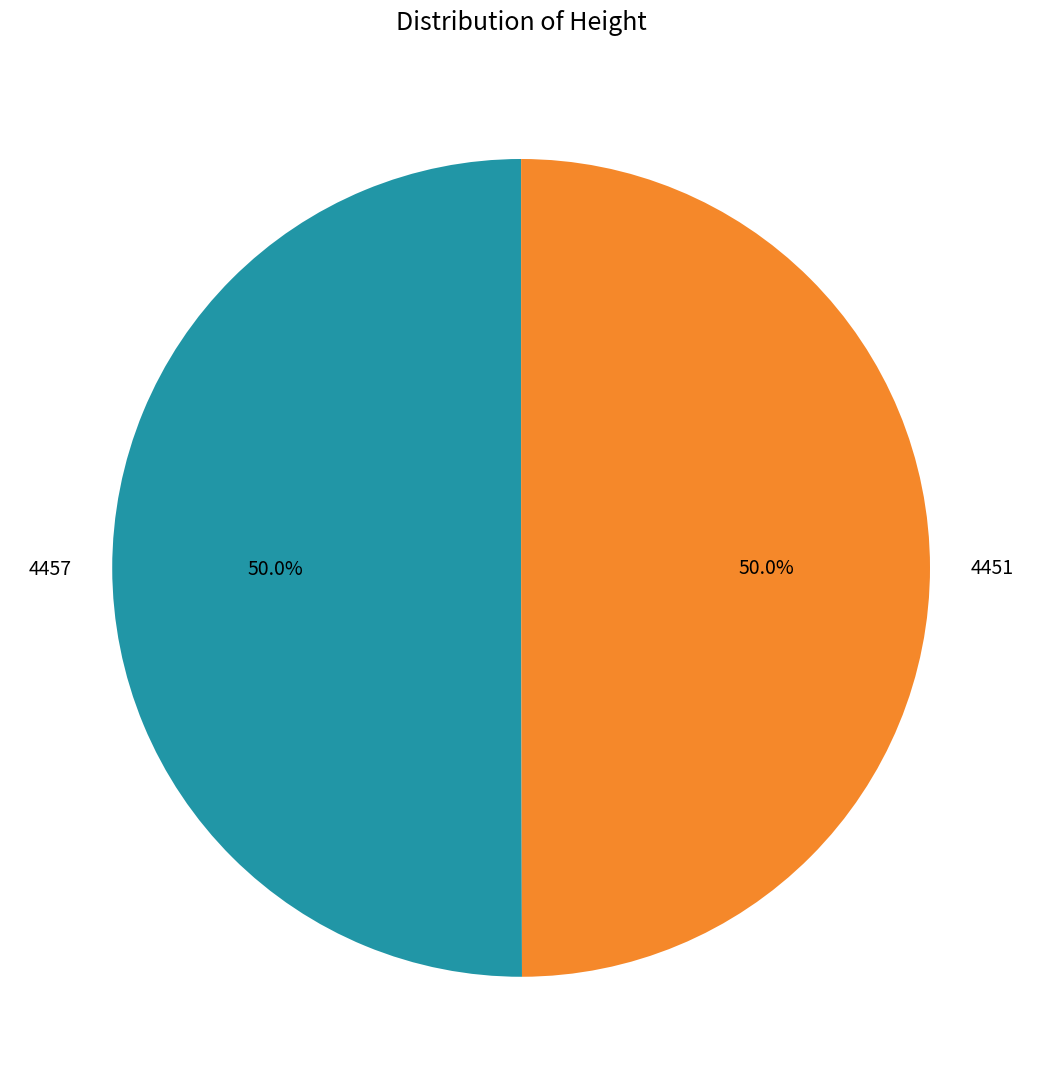

Combined, do 4457 and 4451 account for over 50%?

Yes